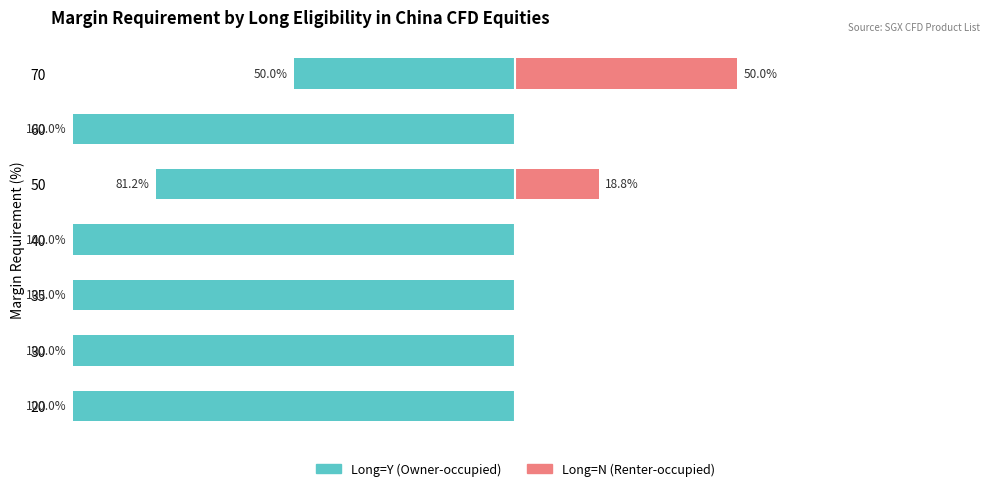

At 35, list the series in order from largest to smallest.

Long=N (Renter-occupied), Long=Y (Owner-occupied)